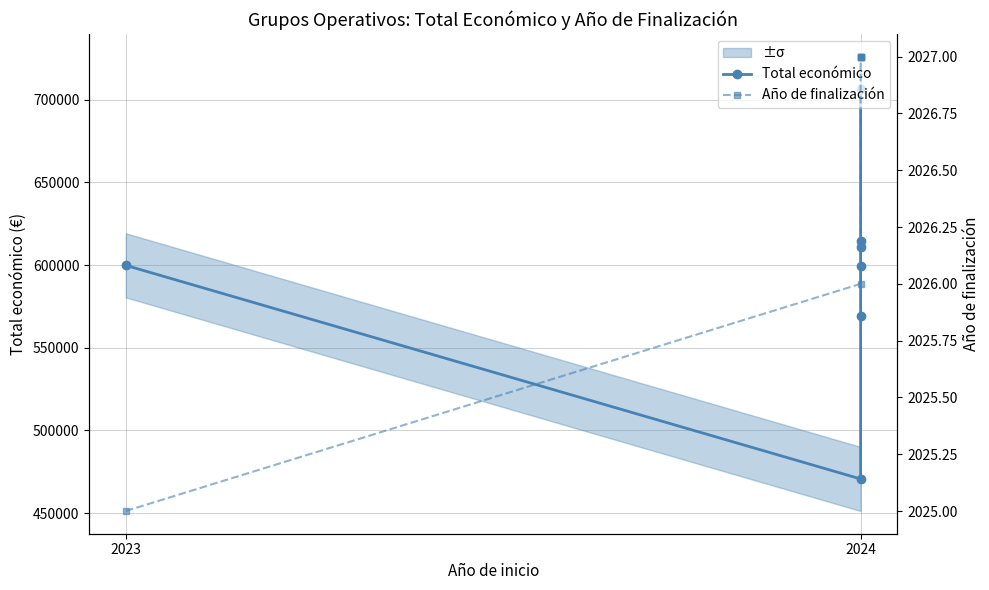

What is the difference between the maximum and minimum values in the Año de finalización series?

2